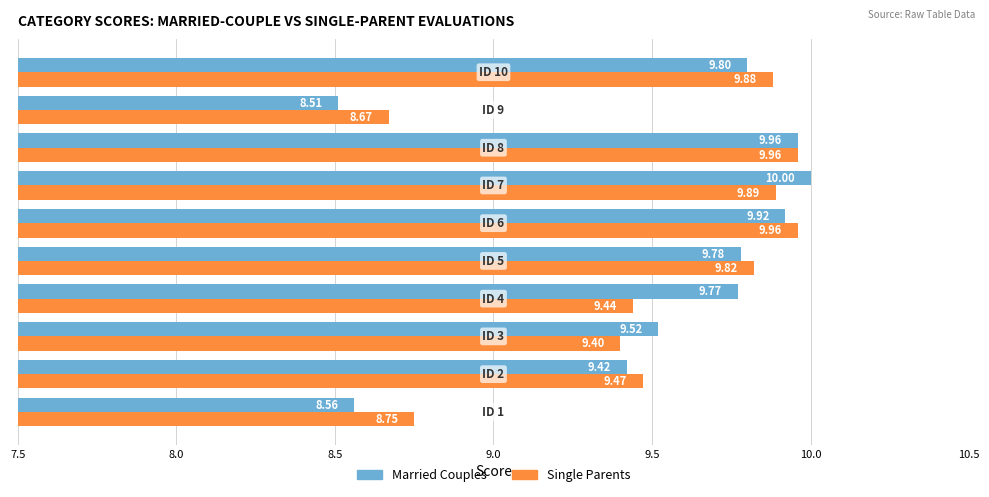

What is the difference between the second highest and minimum values in the Single Parents series?

1.3